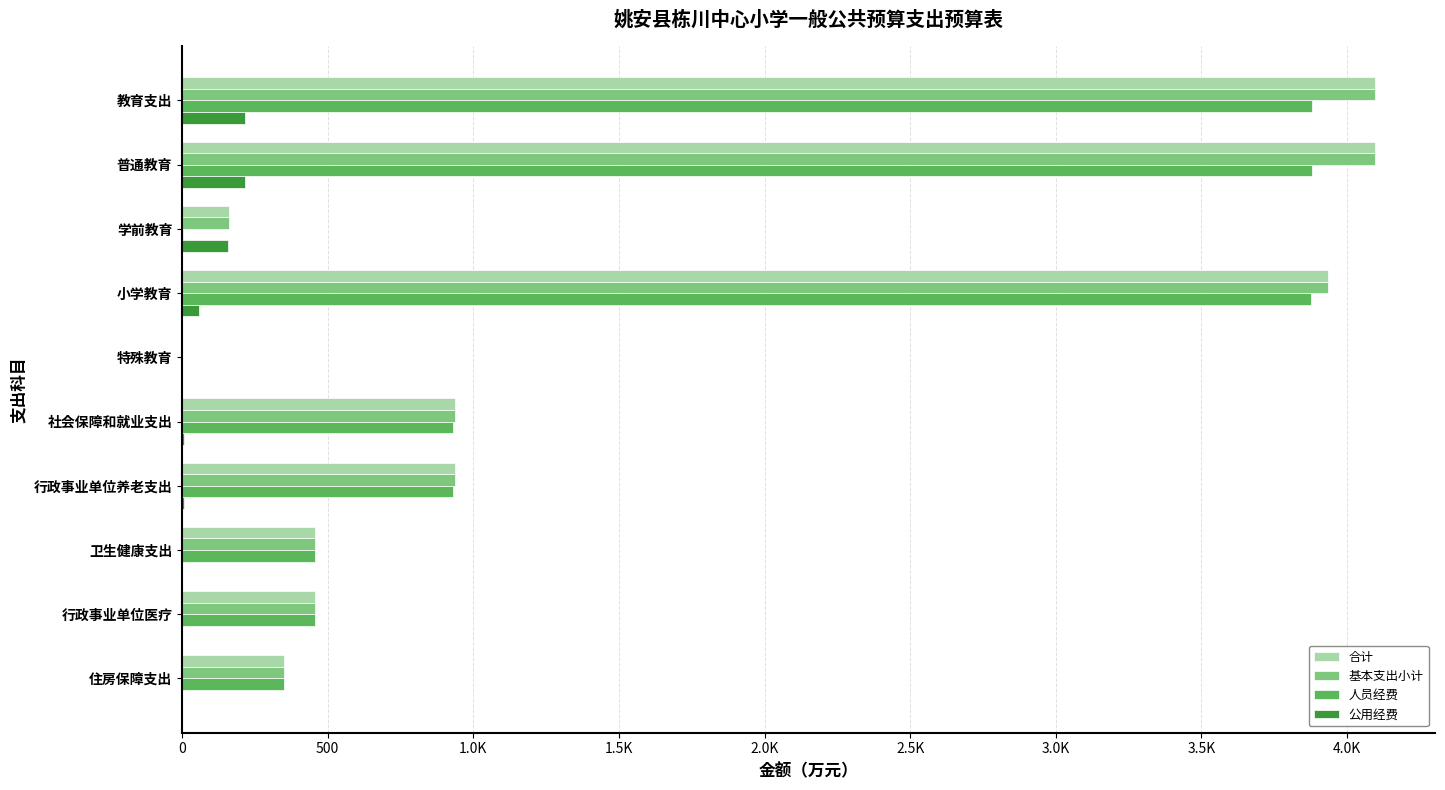

What are all the series names shown in the legend?

合计, 基本支出小计, 人员经费, 公用经费